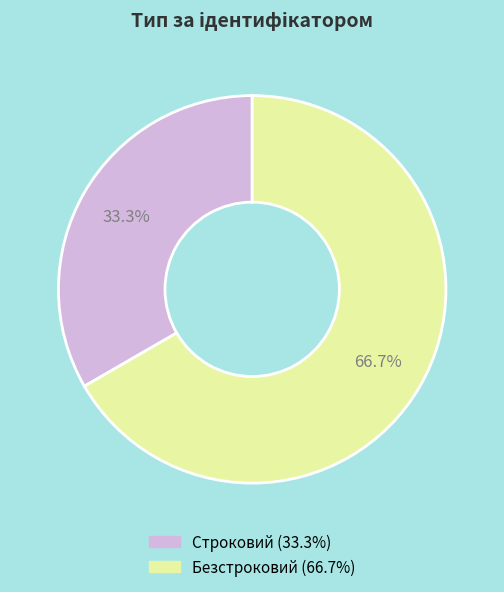

What percentage is the Строковий slice, to the nearest percent?

33%